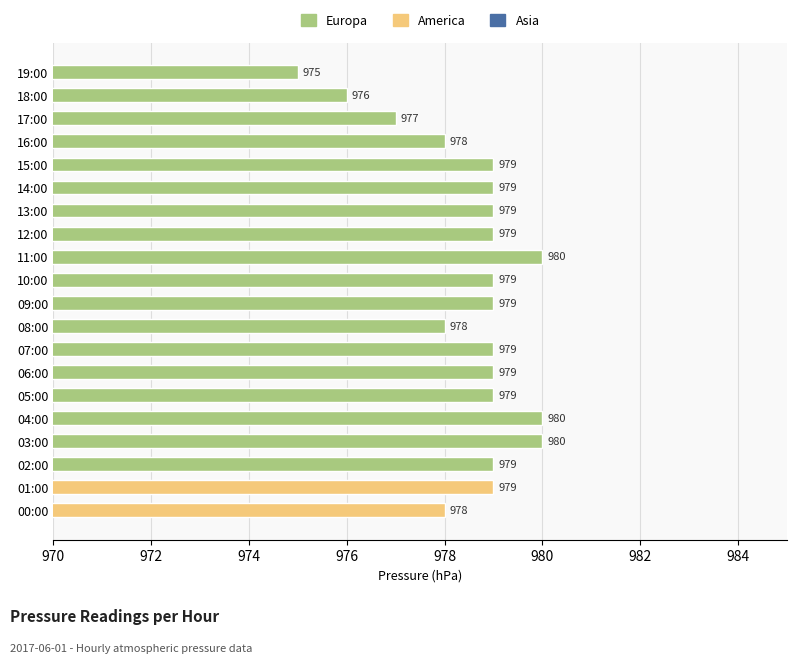

True or false: the data shows 980 at 04:00.

True